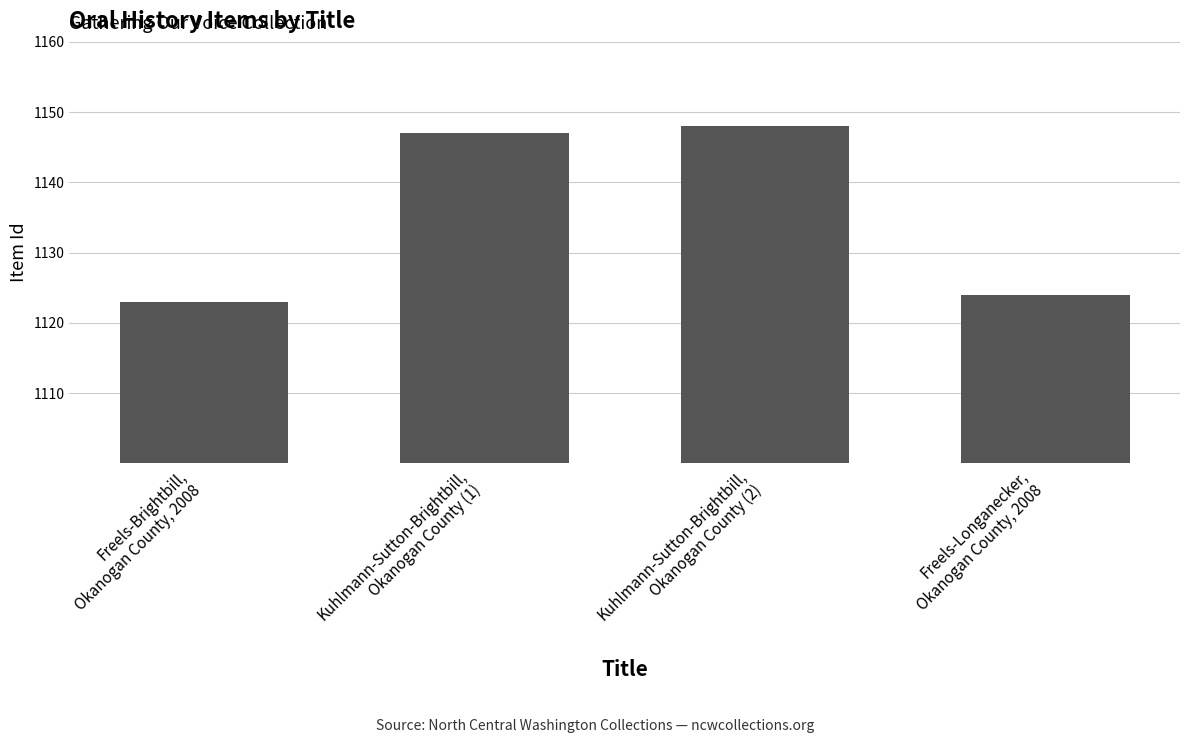

What is the sum of all values?

4542